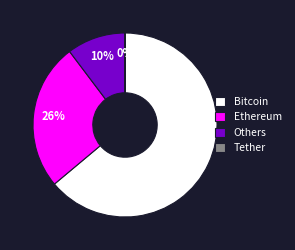

To the nearest percent, what is the difference between the largest and smallest slice percentages?

64%